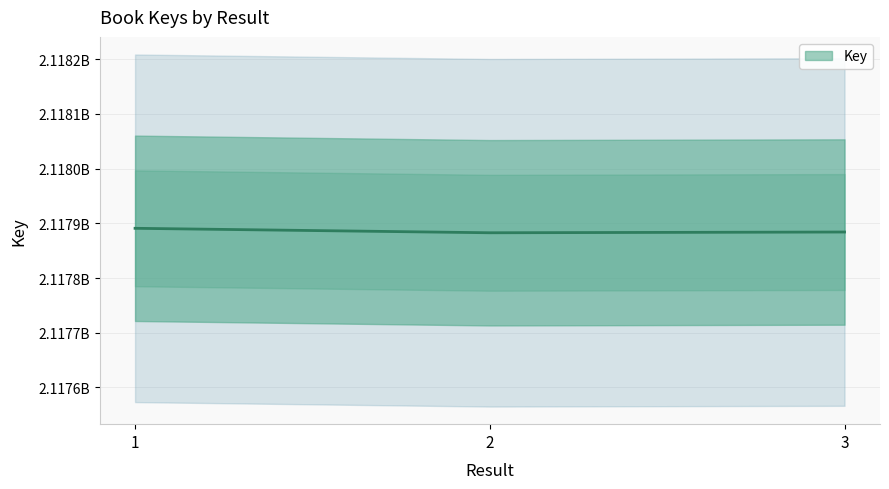

What is the ratio of the value at 3 to the value at 2?

1.0